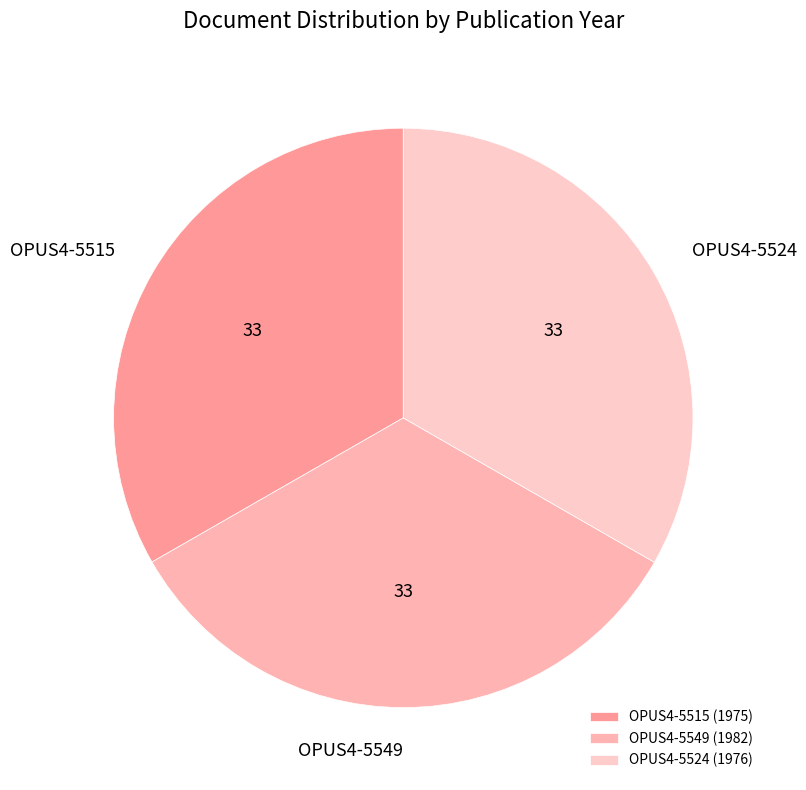

To the nearest percent, what is the average slice percentage?

33%